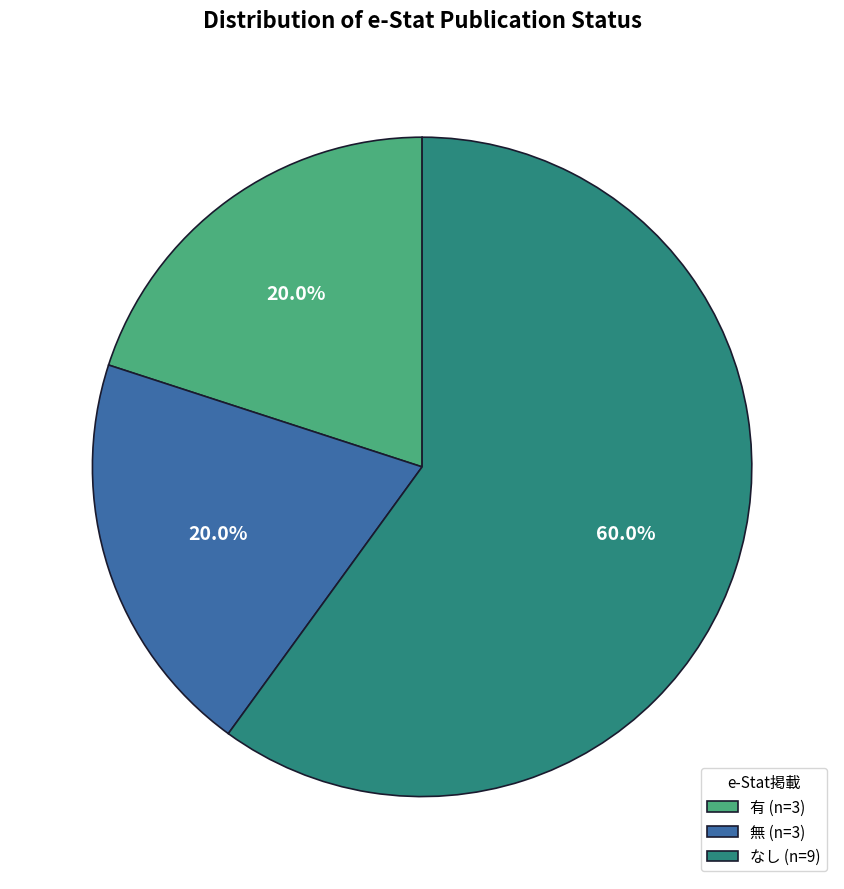

To the nearest percent, what is the difference between the largest and smallest slice percentages?

40%